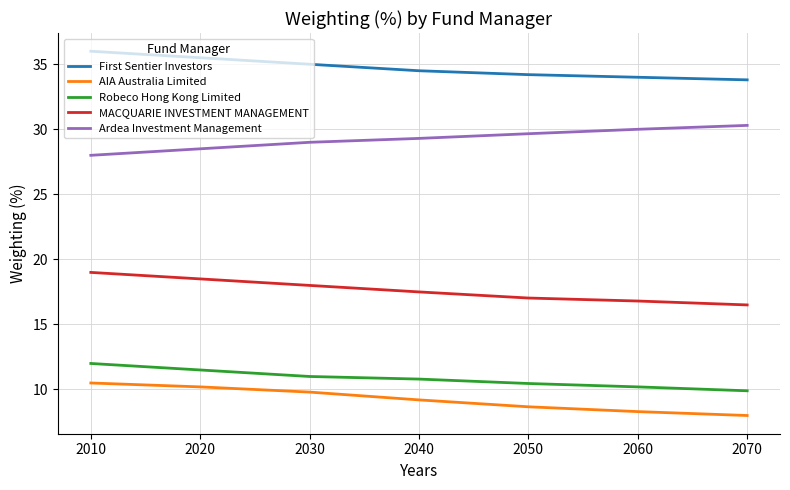

What is the spread (max minus min) of values at 2030?

25.2